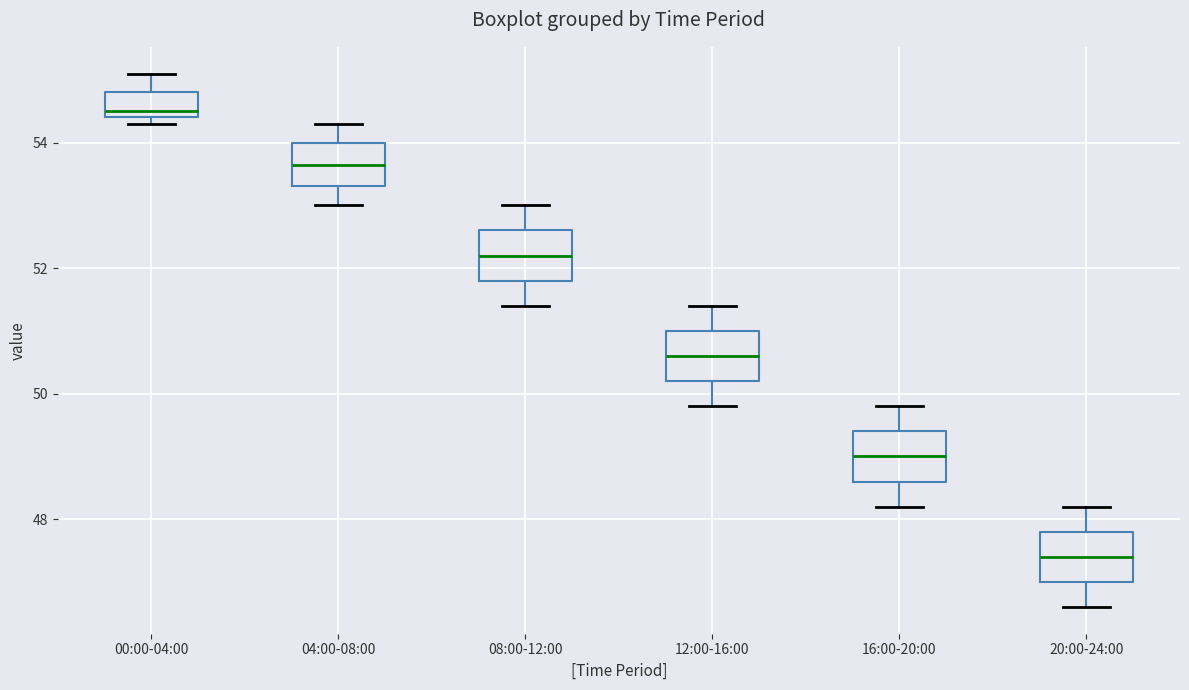

Which box's median line is the highest?

00:00-04:00